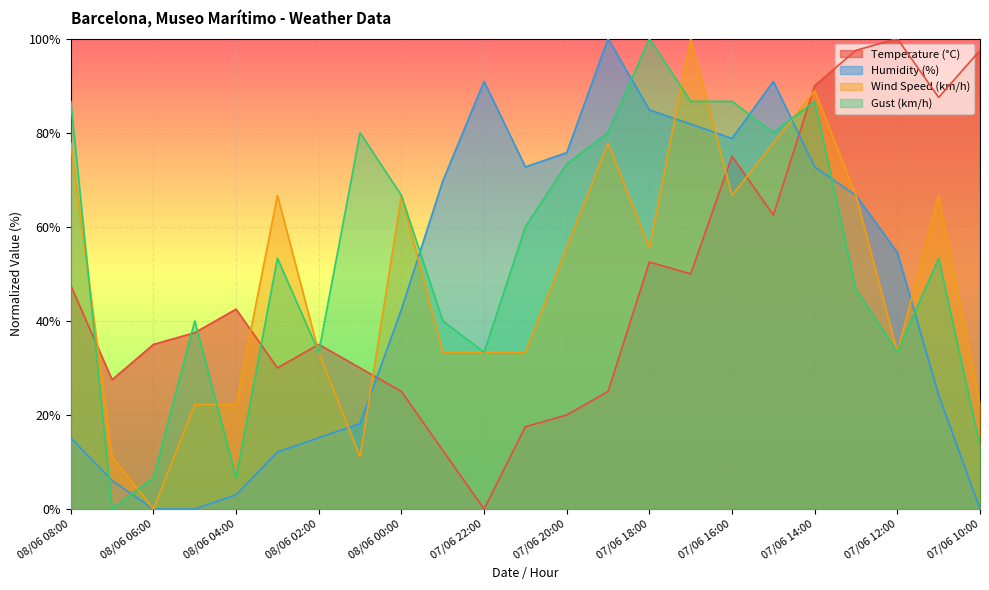

What is the label of the 9th point from the left?

08/06 00:00